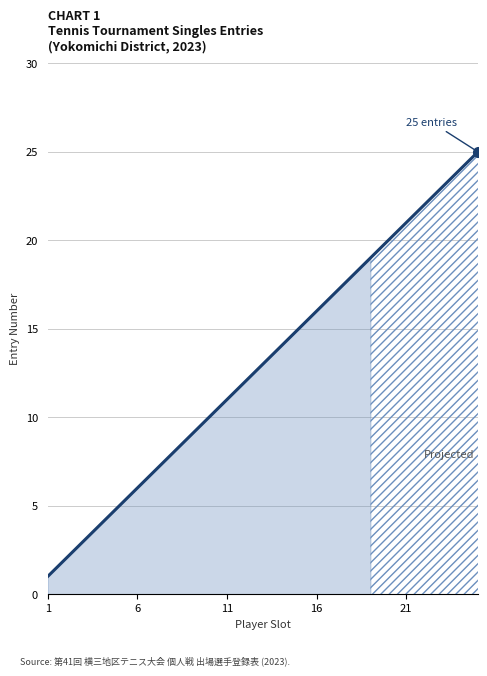

The chart shows a value of 34 at 19. True or false?

False